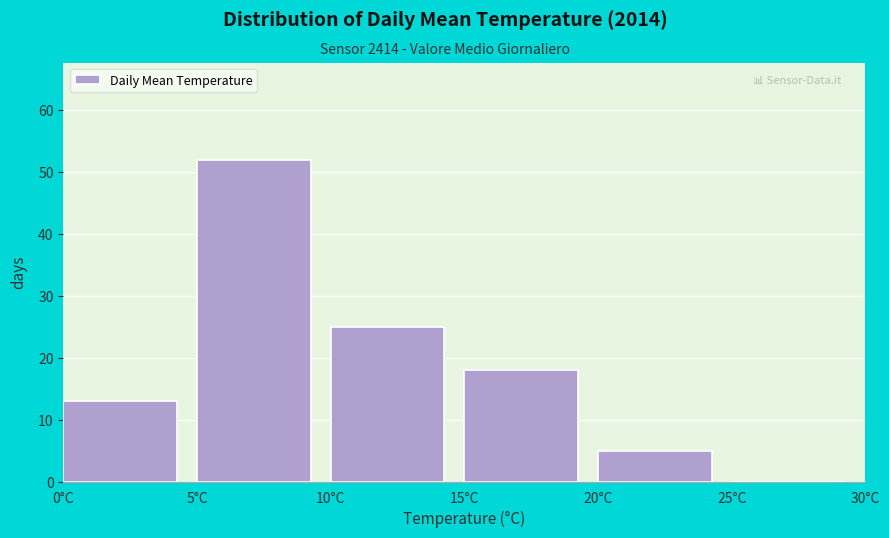

What is the height of the bar covering 10 to 15 on the x-axis? The values are not printed on the chart, so give them approximately, as read against the axis.

25